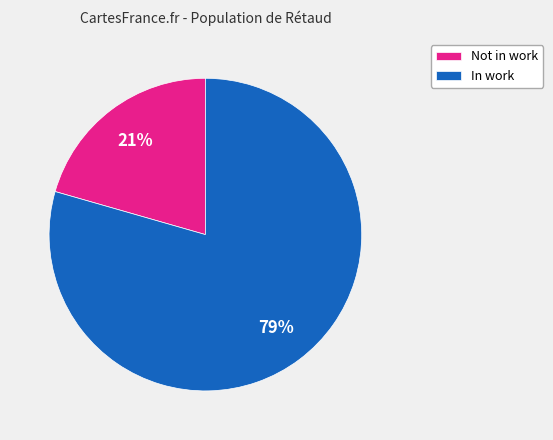

To the nearest percent, what is the combined percentage of Not in work and In work?

100%